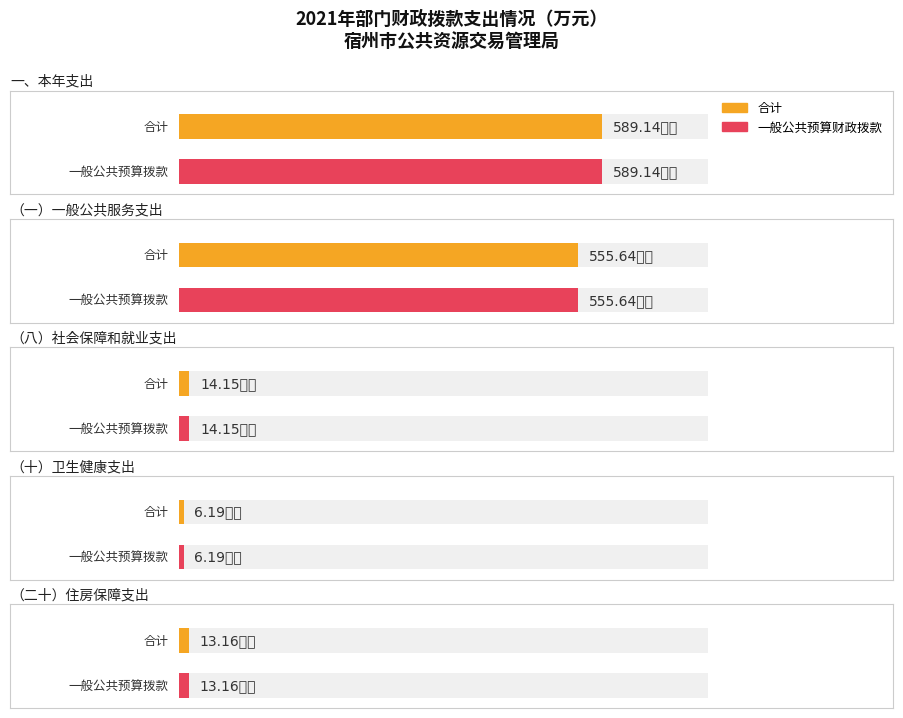

Read the 合计 value at （二十）住房保障支出.

13.2